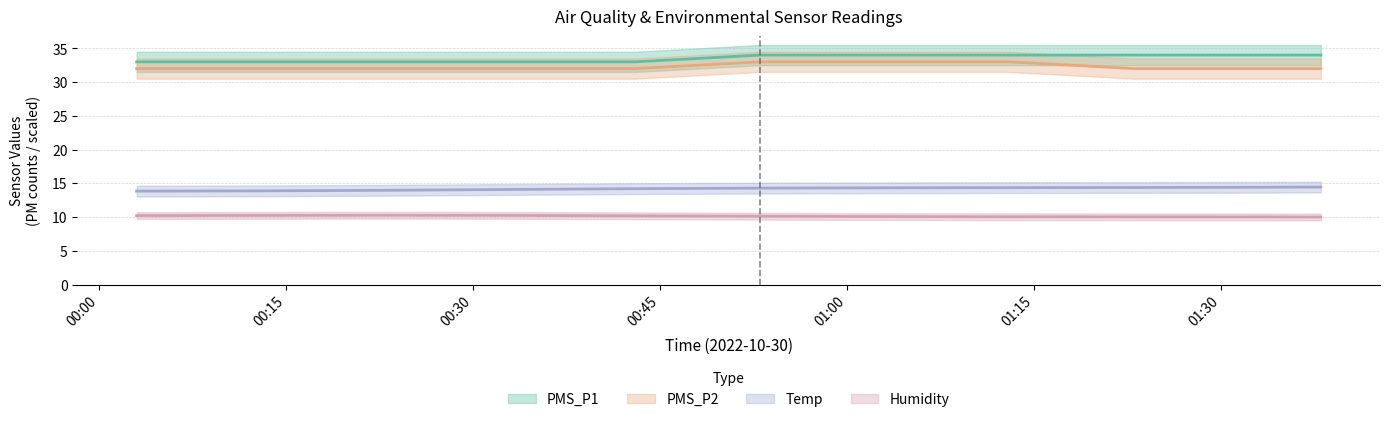

What is the sum of all Humidity values?

850.7